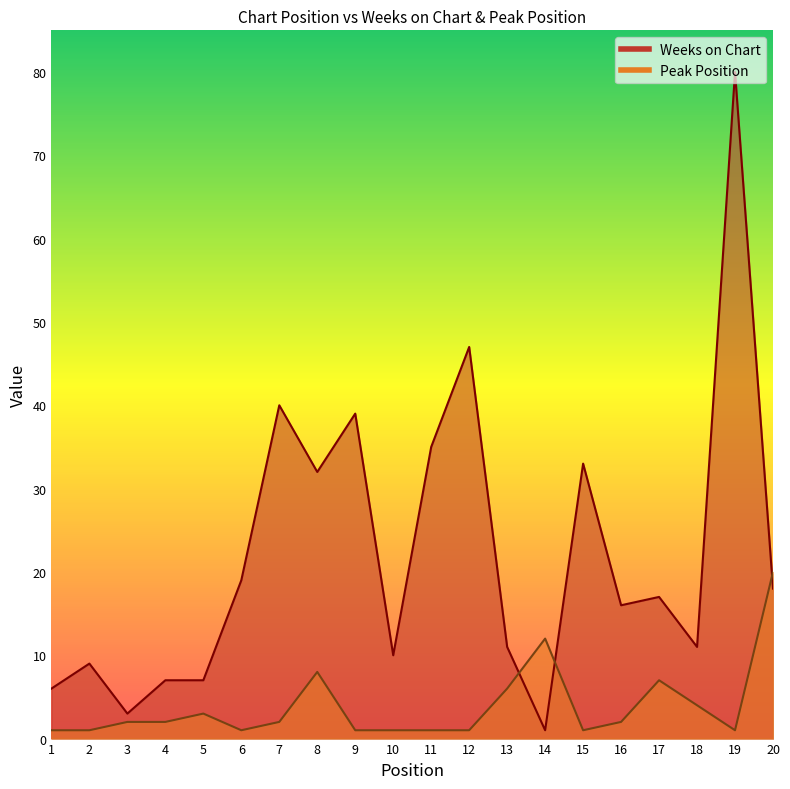

Reading left to right, transcribe all the data shown in this chart.

Weeks on Chart: 1=6	2=9	3=3	4=7	5=7	6=19	7=40	8=32	9=39	10=10	11=35	12=47	13=11	14=1	15=33	16=16	17=17	18=11	19=80	20=18
Peak Position: 1=1	2=1	3=2	4=2	5=3	6=1	7=2	8=8	9=1	10=1	11=1	12=1	13=6	14=12	15=1	16=2	17=7	18=4	19=1	20=20